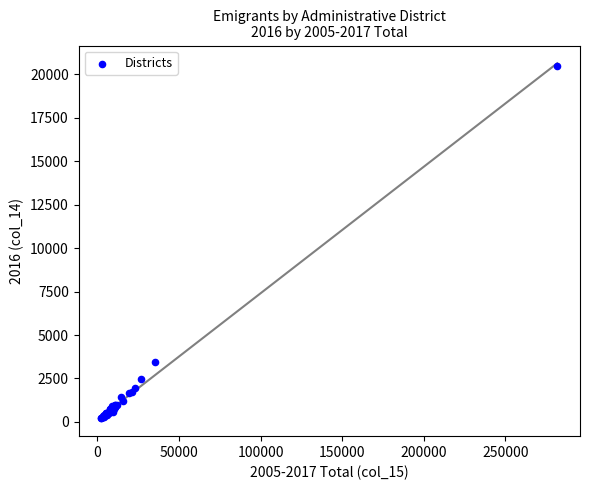

What Y value in the scatter plot is closest to 10347?

3458